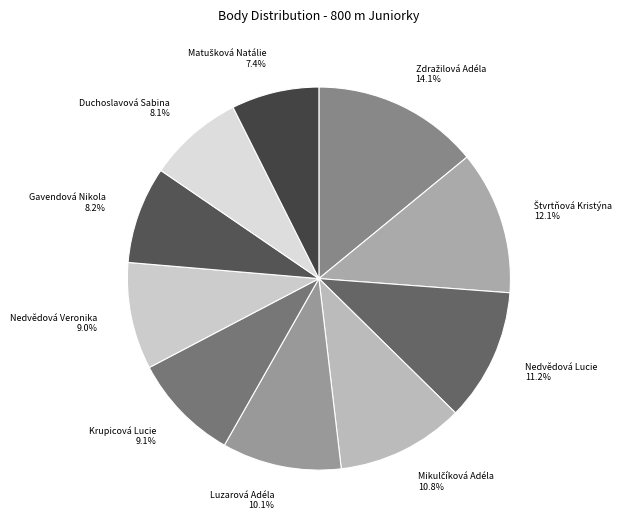

What is the ratio of the value at Duchoslavová Sabina to the value at Gavendová Nikola?

1.0